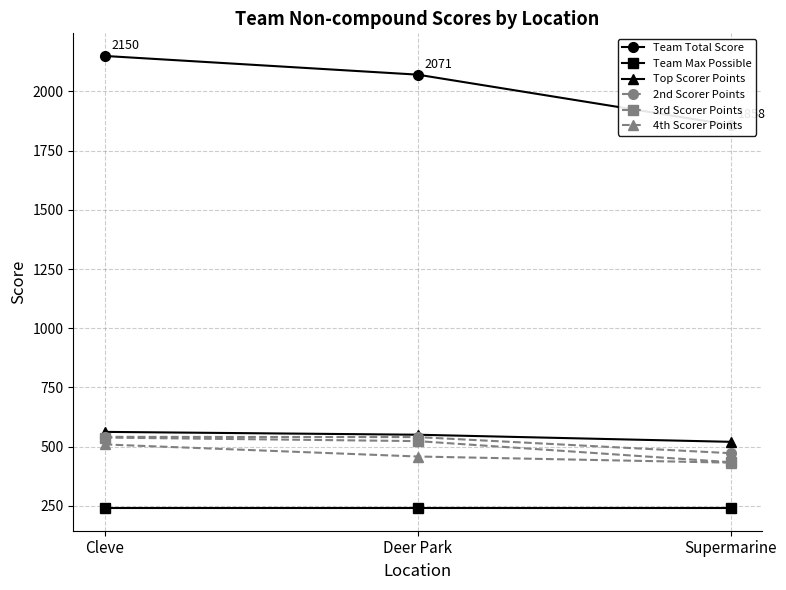

Where does the Team Total Score series first go above 2071?

Cleve